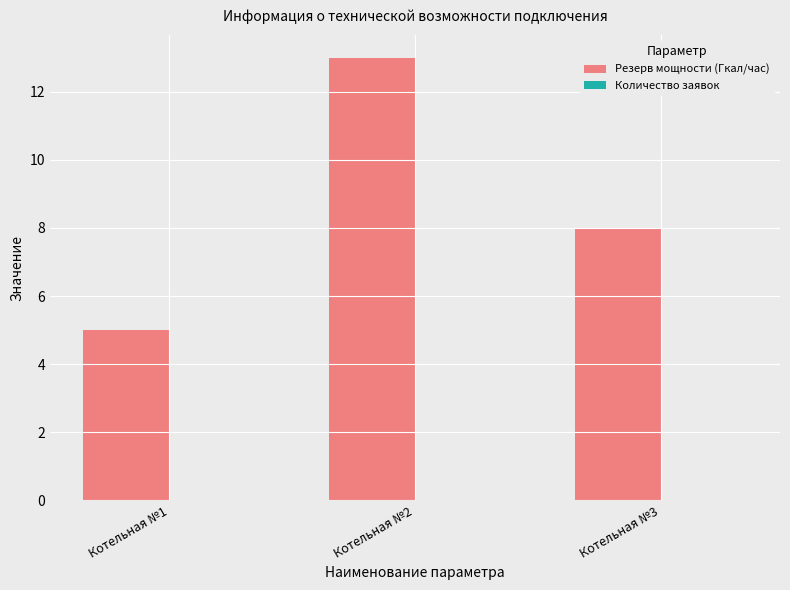

At which label is the value closest to 9?

Котельная №3